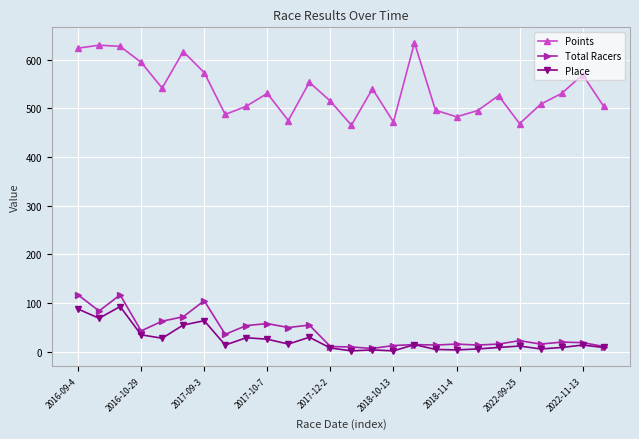

What is the highest value of the Place series?

93.0